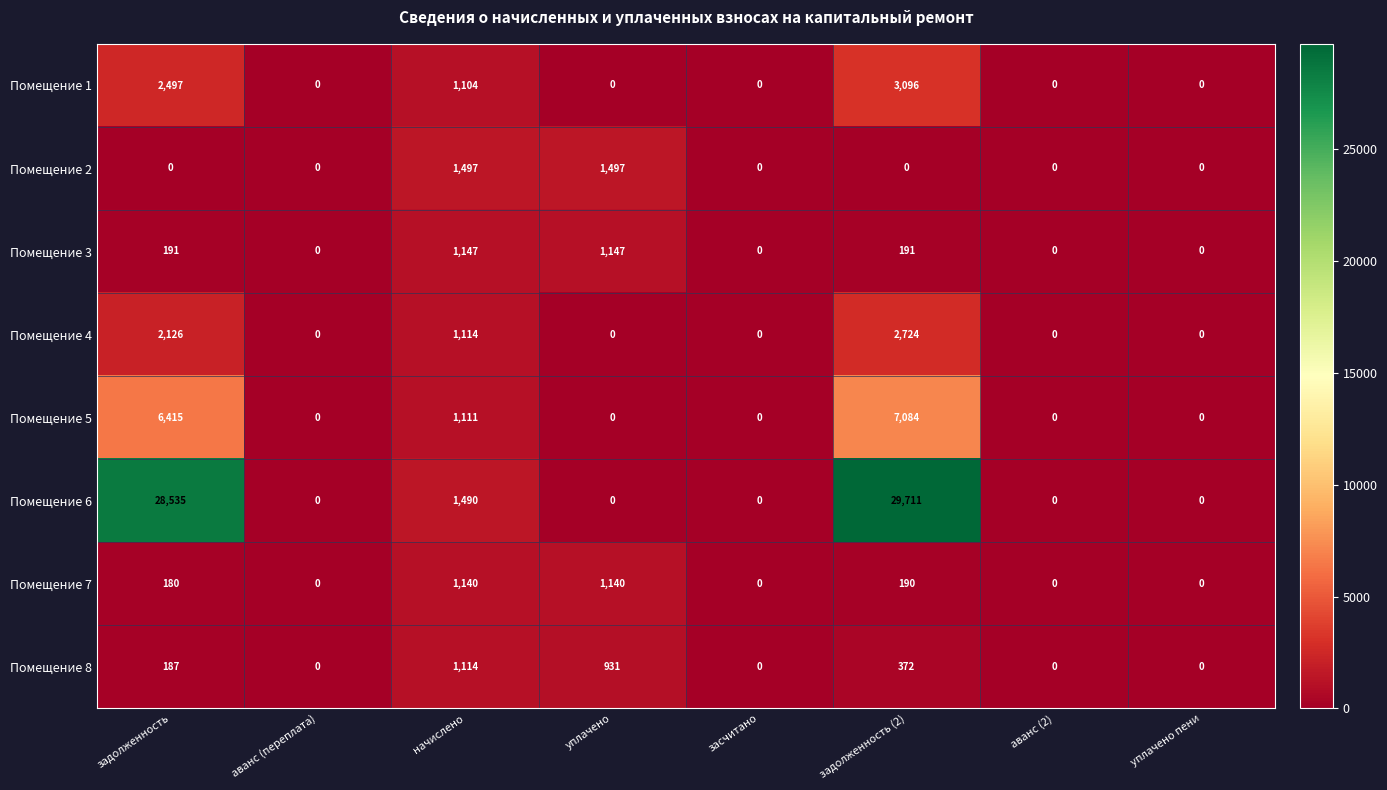

Read the Помещение 3 value at уплачено, to the nearest 50.

1150